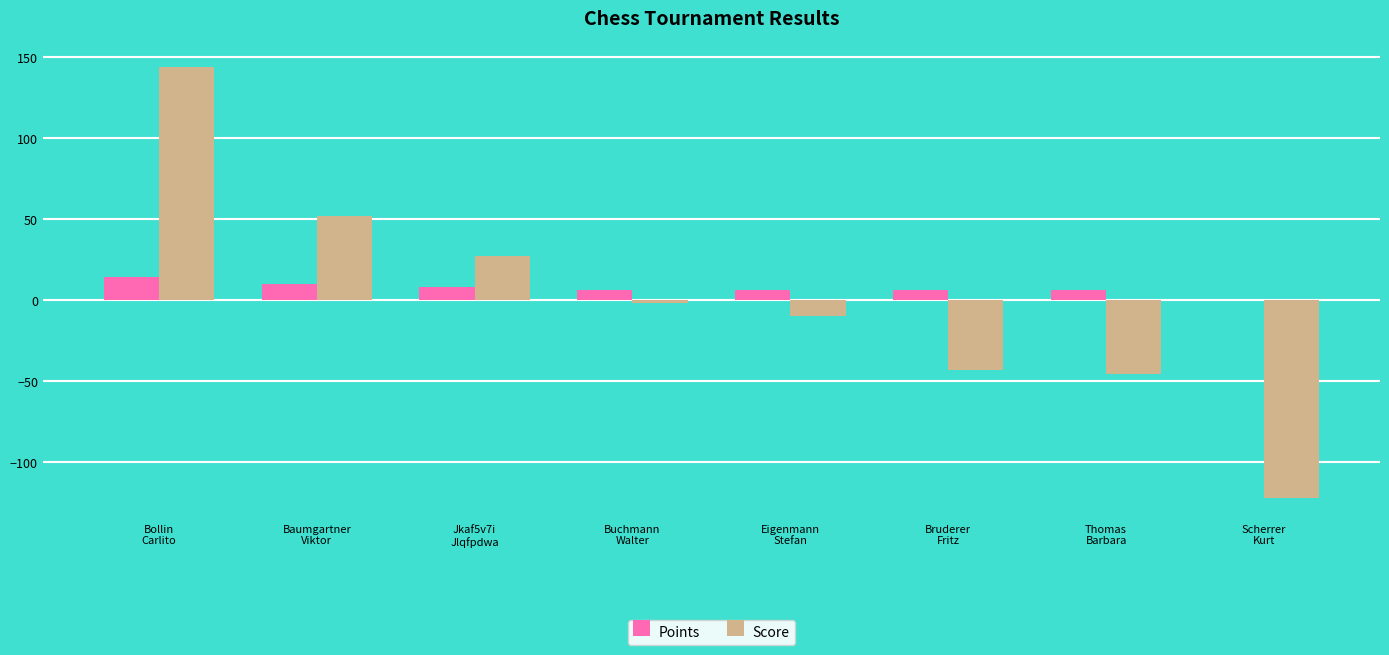

At which category is the sum across all series the highest?

Bollin
Carlito